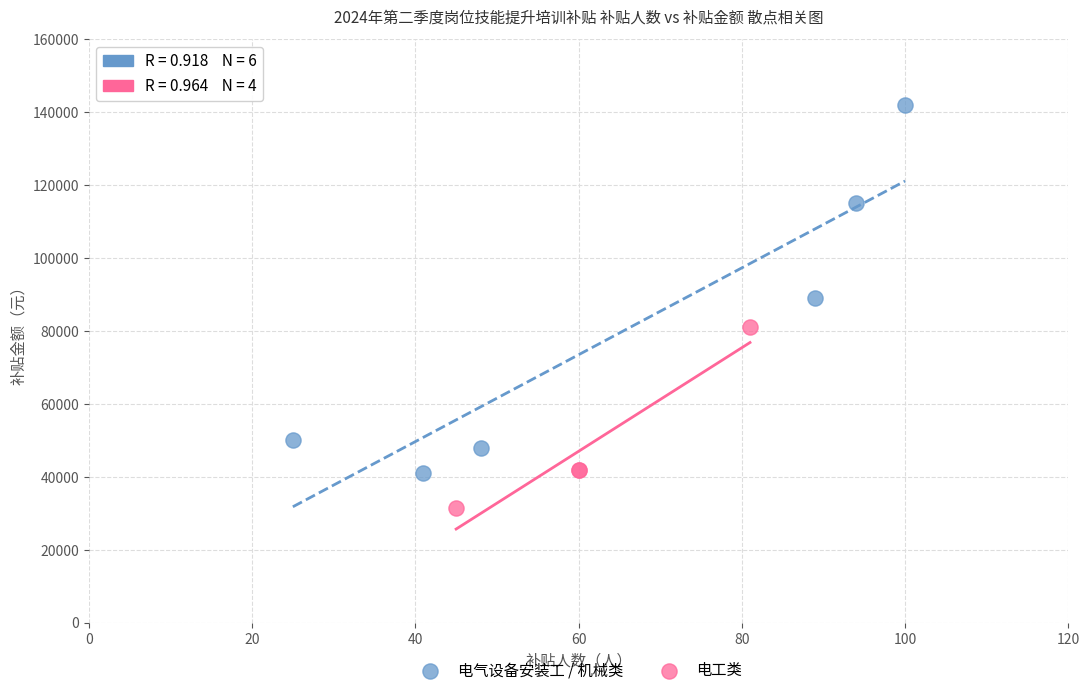

Which series contains the highest Y value?

电气设备安装工 / 机械类